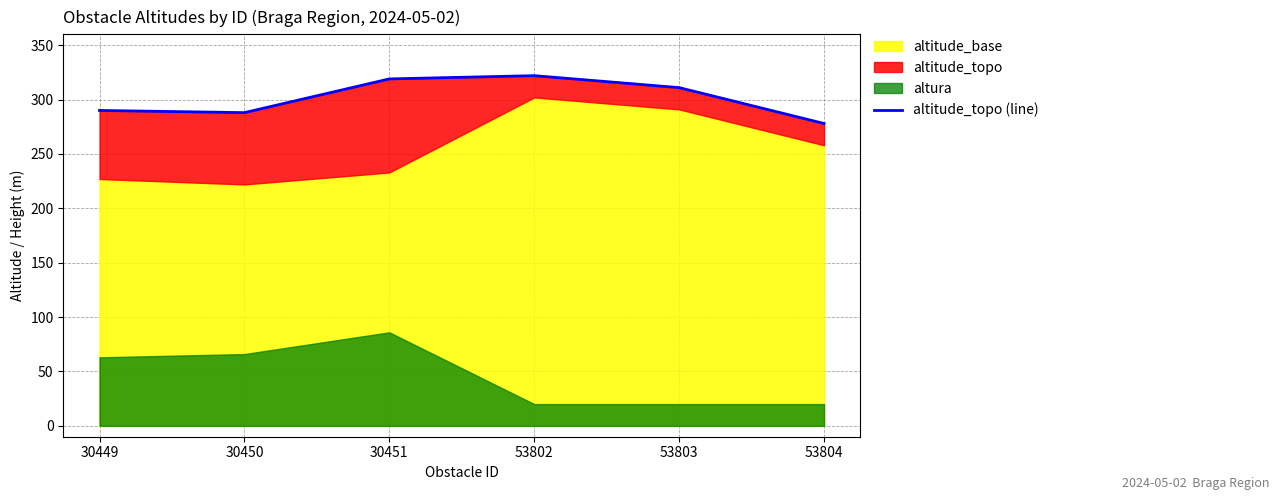

What is the average value?

301